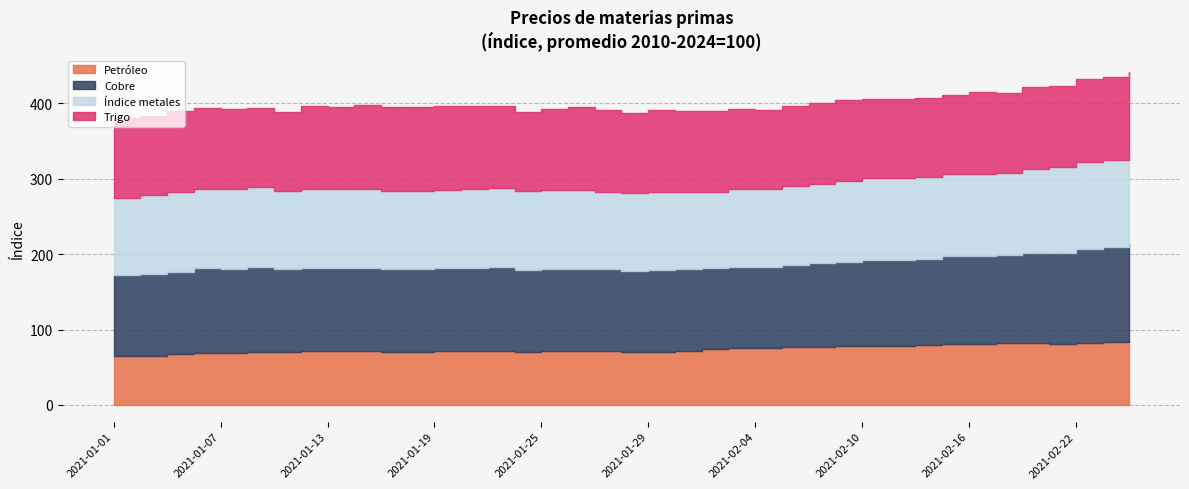

At which category is the sum across all series the highest?

2021-02-24